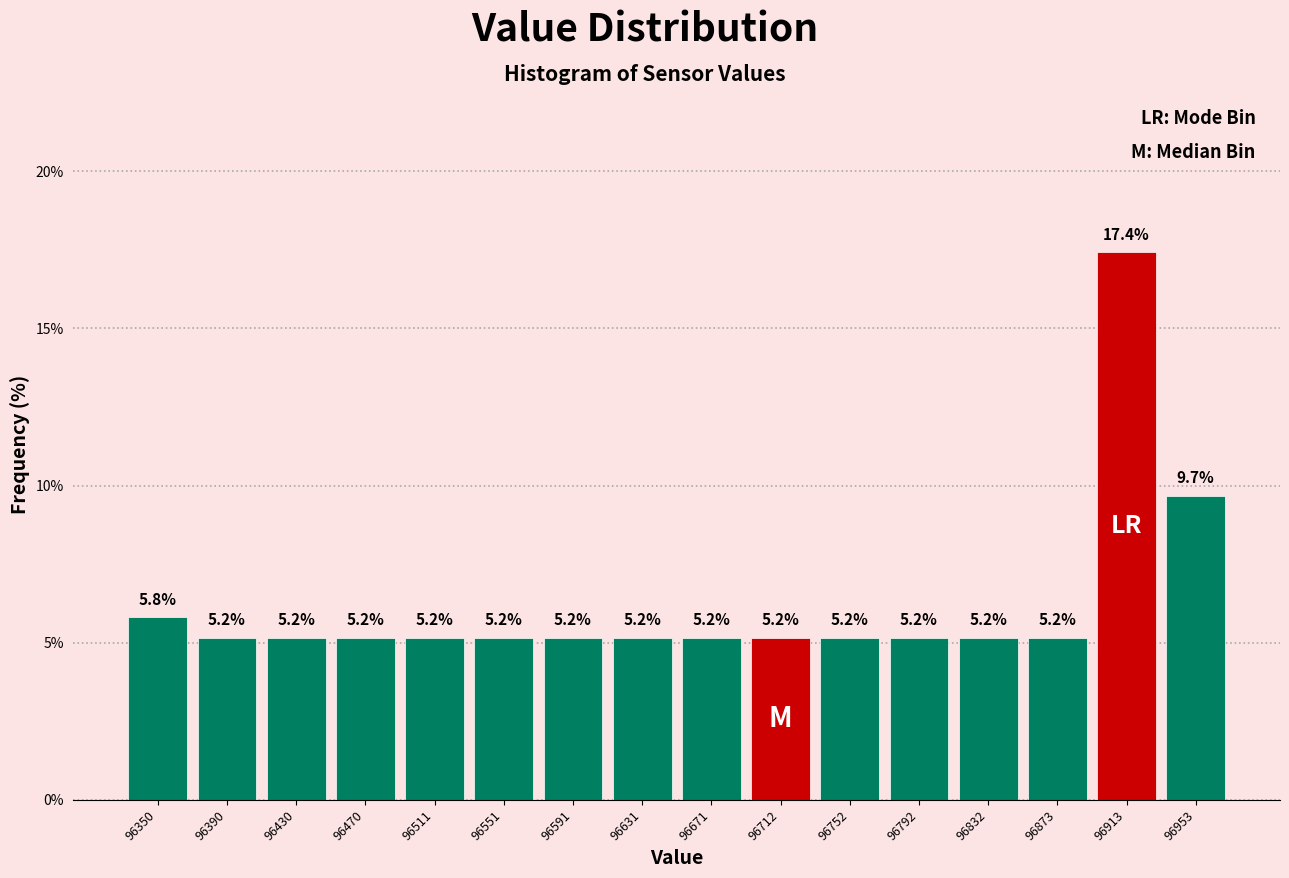

Over which range of the x-axis is the bar tallest?

96895 to 96935